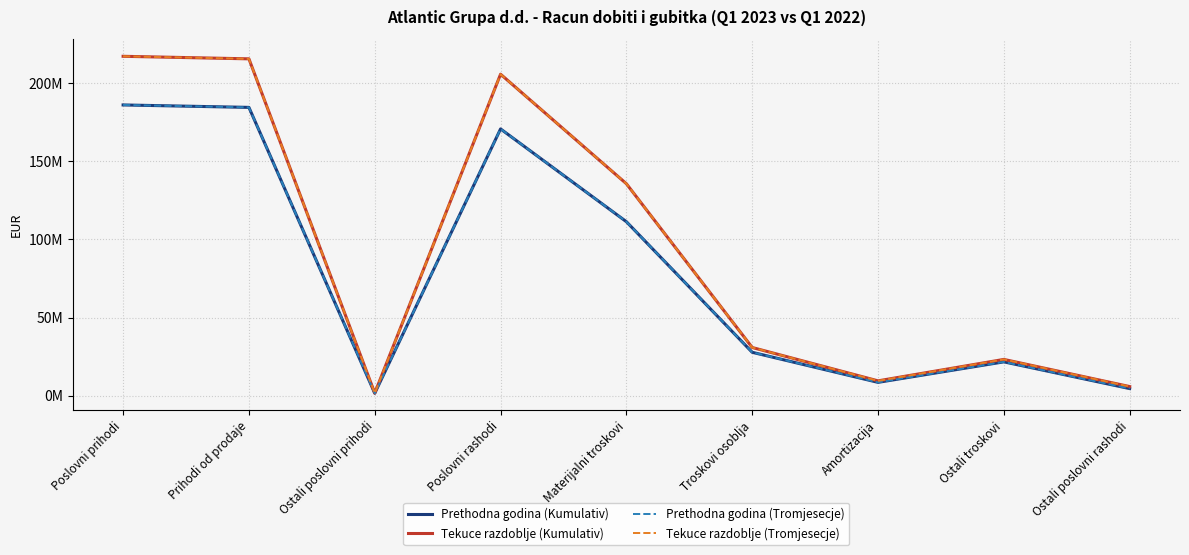

Is it true that Tekuce razdoblje (Tromjesecje) equals 298034638 at Poslovni rashodi?

False